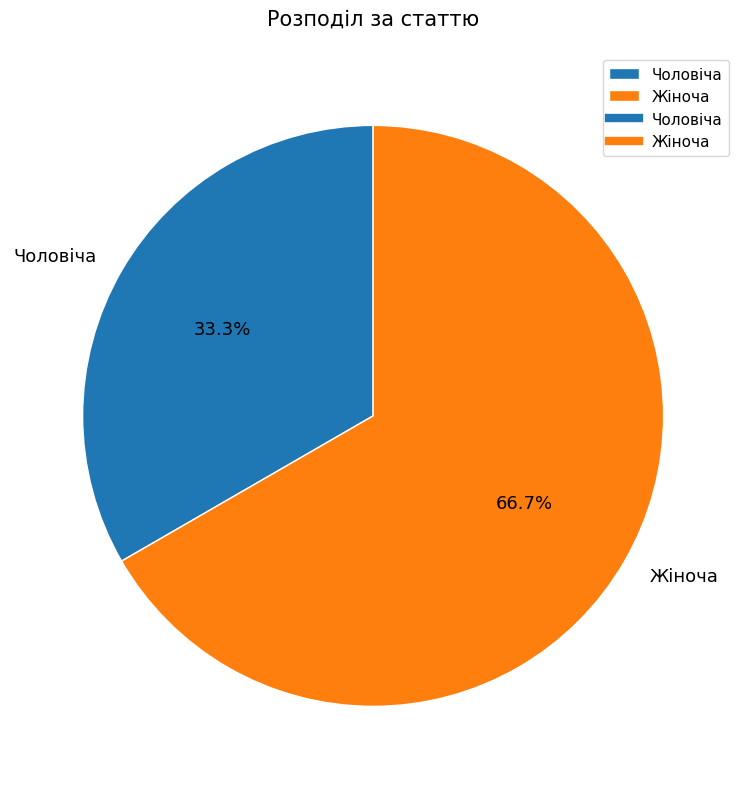

How many slices are in this pie chart?

2